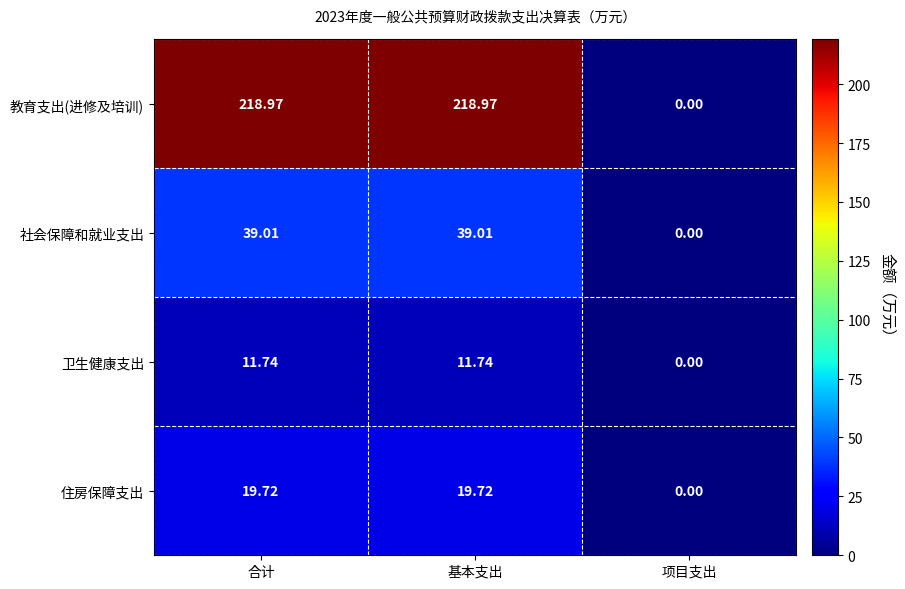

How many values in the 卫生健康支出 series are below 11?

1